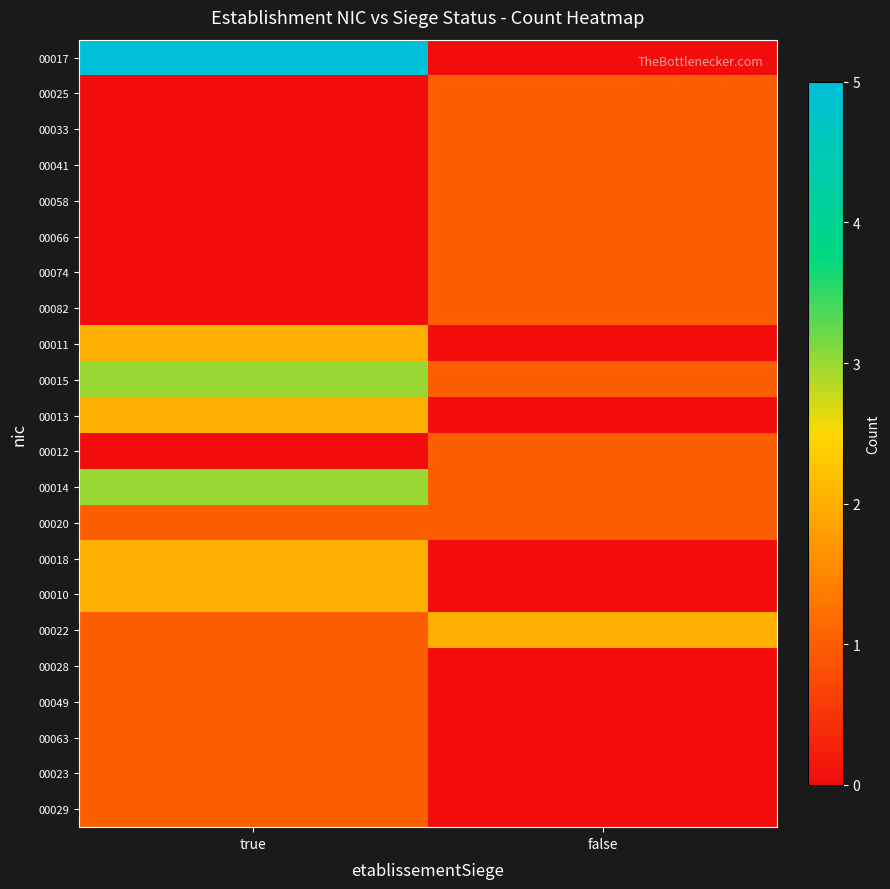

At which category is the sum across all series the highest?

true